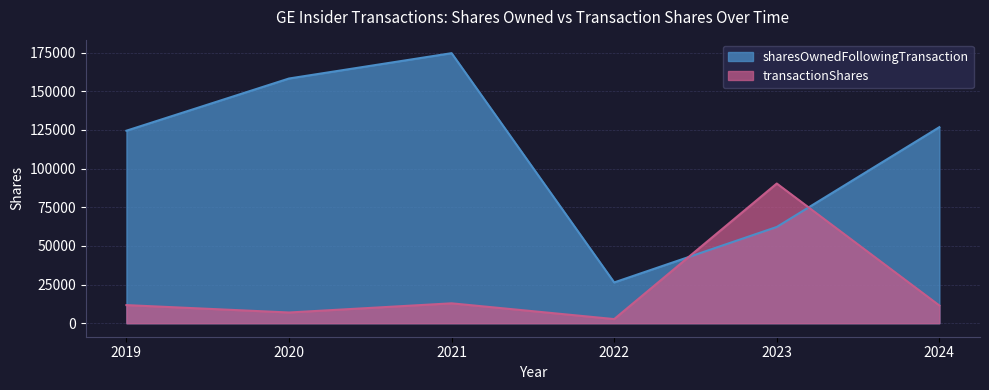

Which series has the largest total across all categories?

sharesOwnedFollowingTransaction